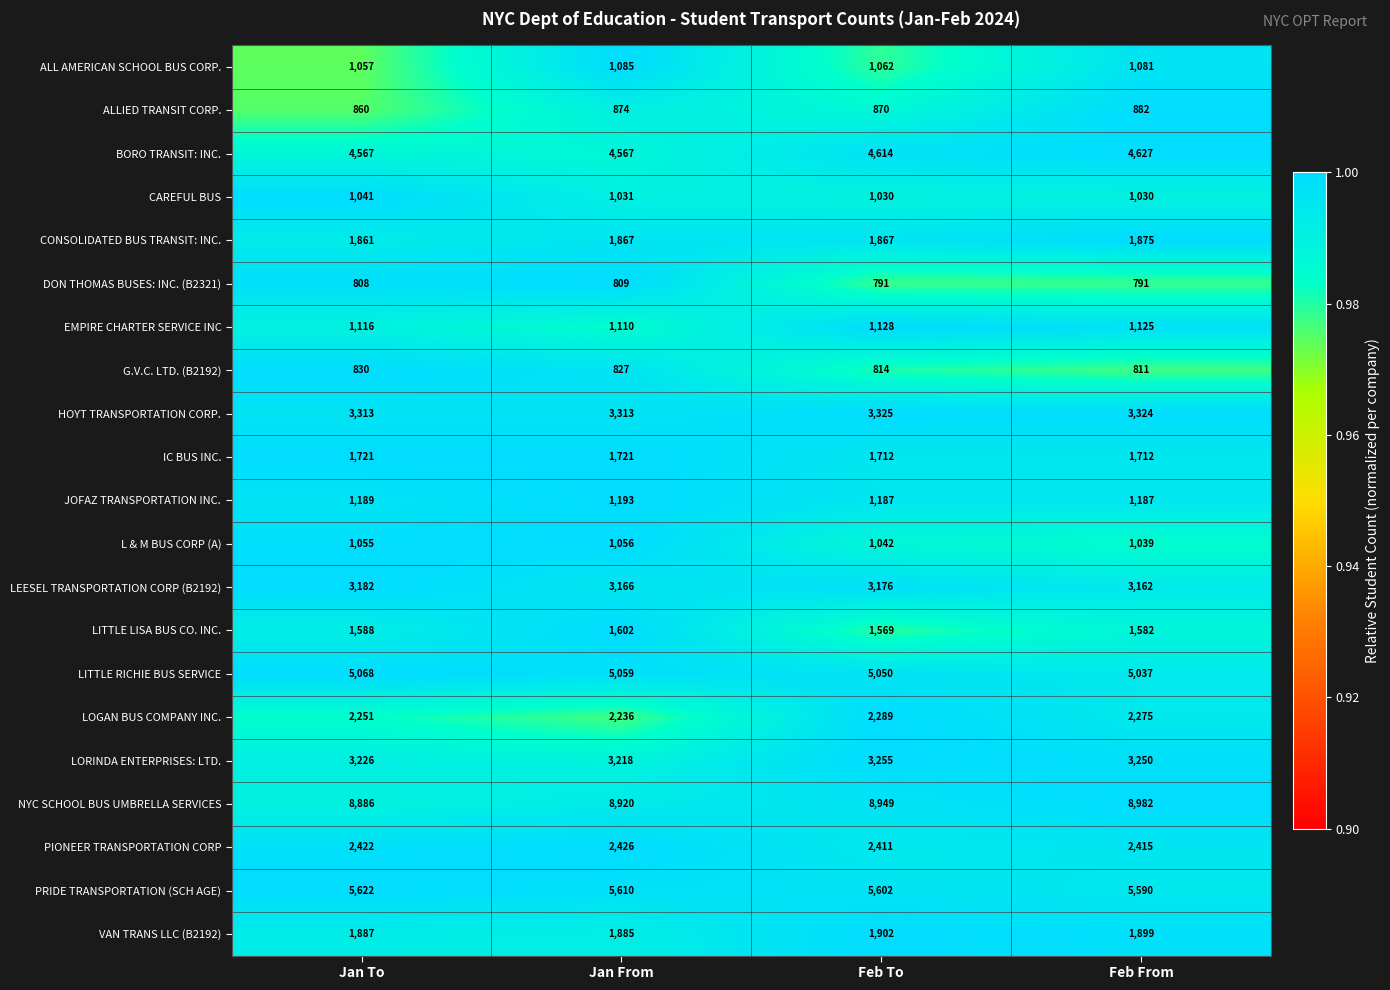

Which series has the widest spread of values?

NYC SCHOOL BUS UMBRELLA SERVICES